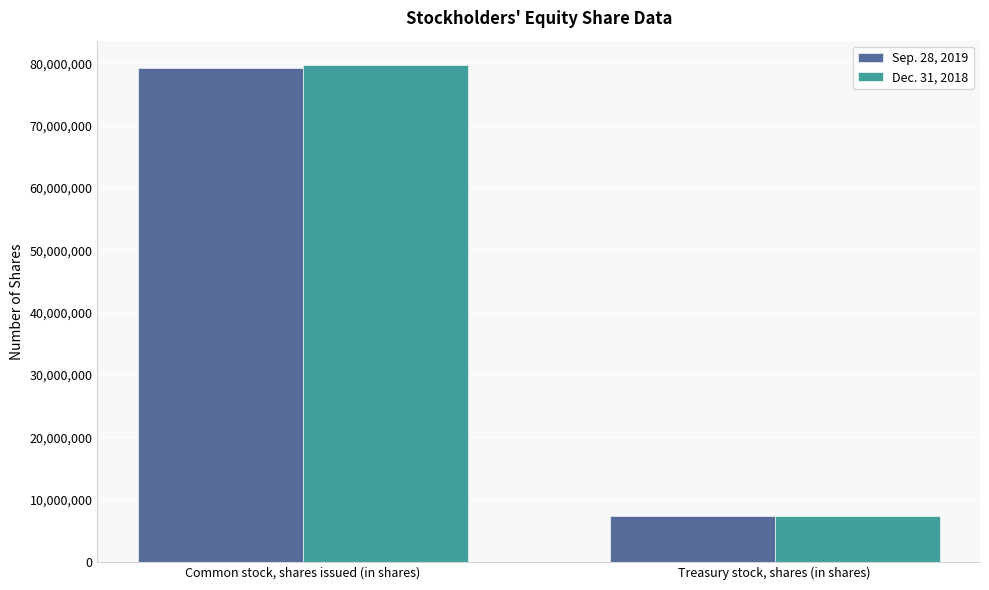

True or false: Dec. 31, 2018 has a value of 7349000 at Treasury stock, shares (in shares).

True